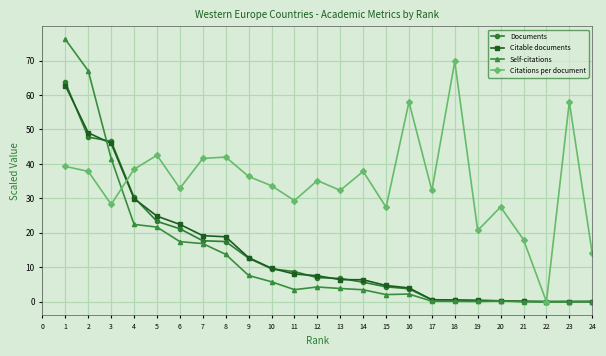

What is the difference between the second highest and second lowest values in the Self-citations series?

67.0